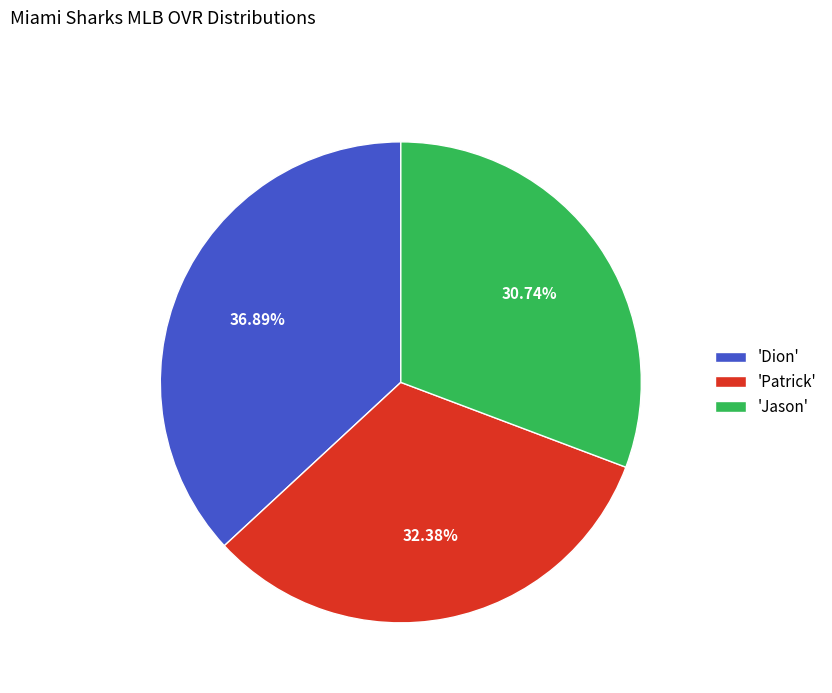

Does any single category account for the majority?

No